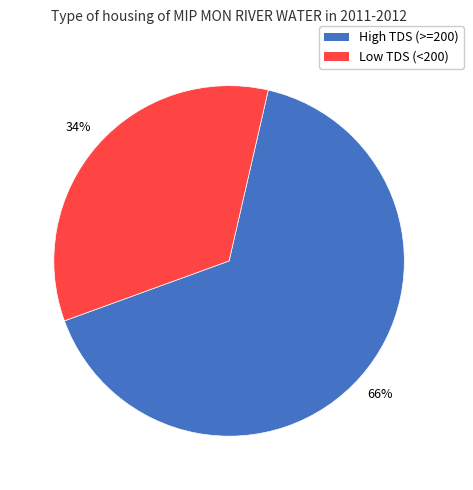

Is the sum of Low TDS (<200) and High TDS (>=200) greater than half?

Yes